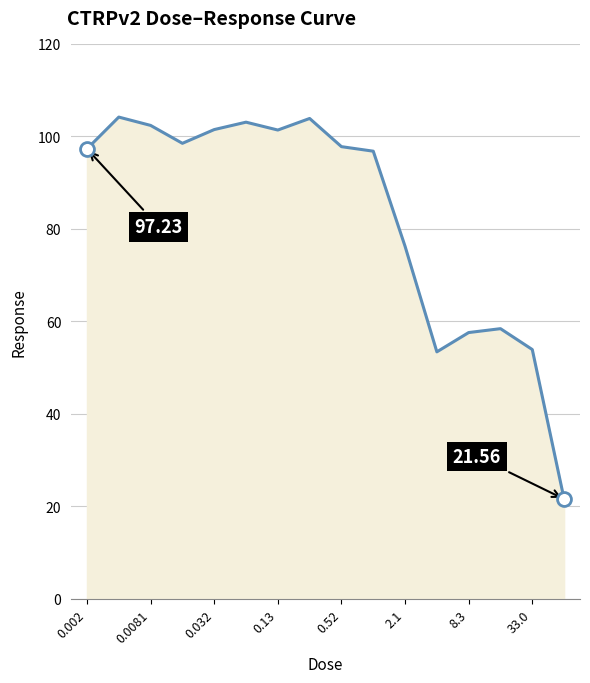

What is the difference between the maximum and minimum values?

82.5